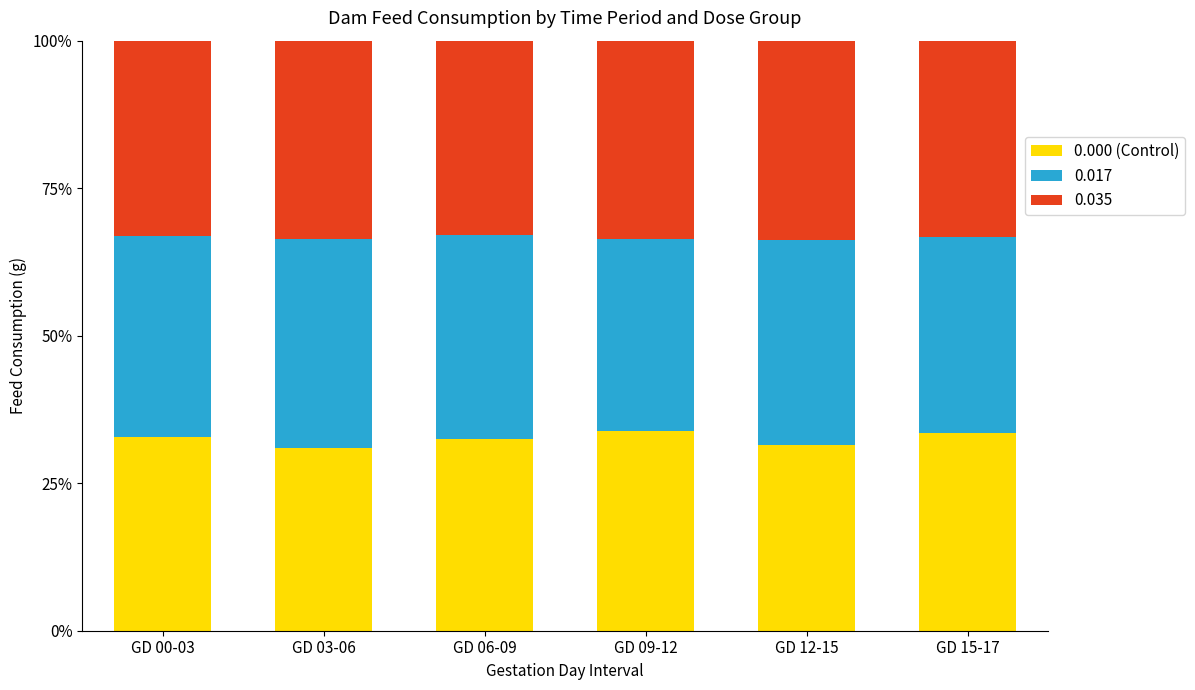

The value of 0.000 (Control) at GD 00-03 is 12.7. True or false?

False